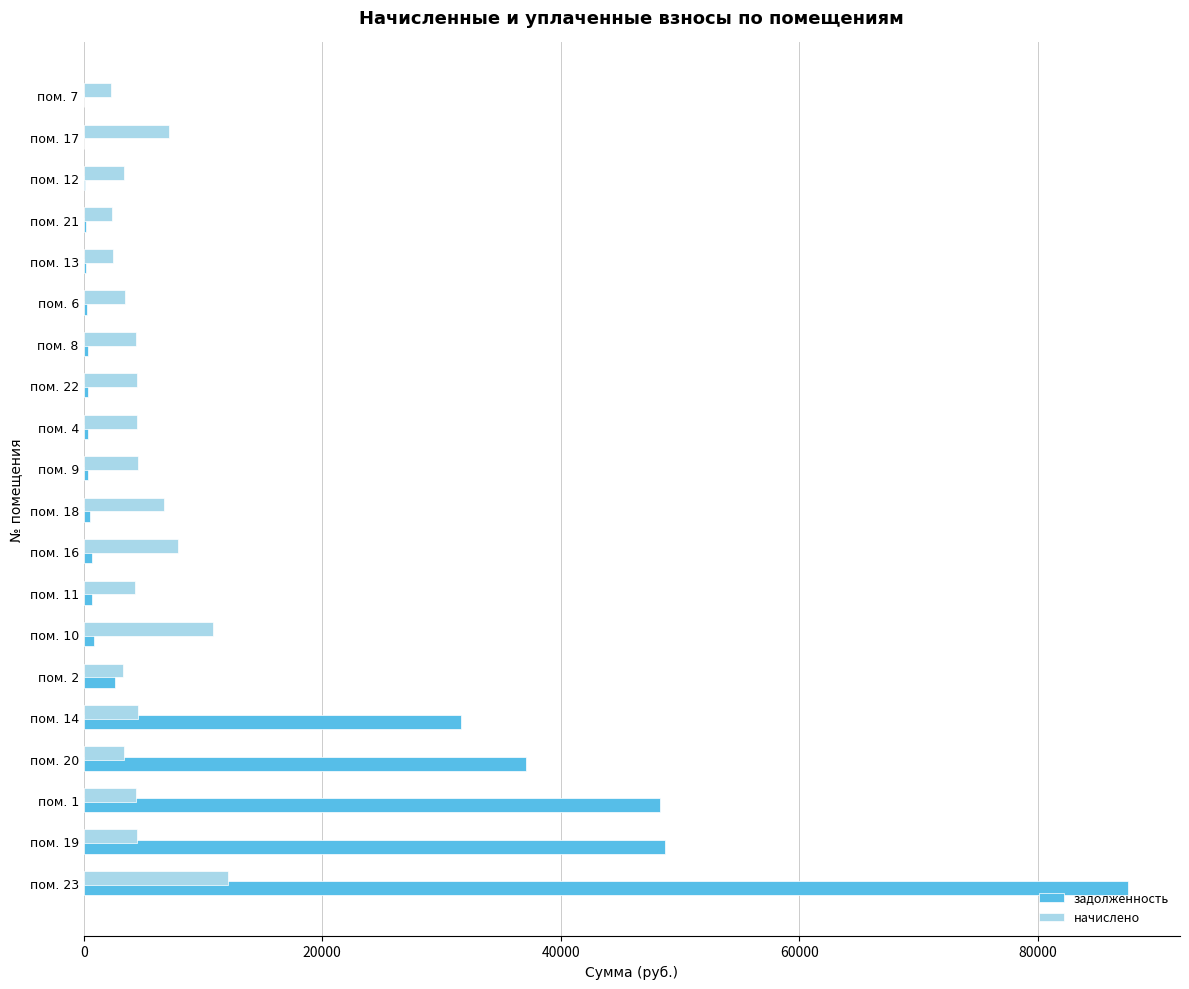

What is the sum of all задолженность values?

261168.7